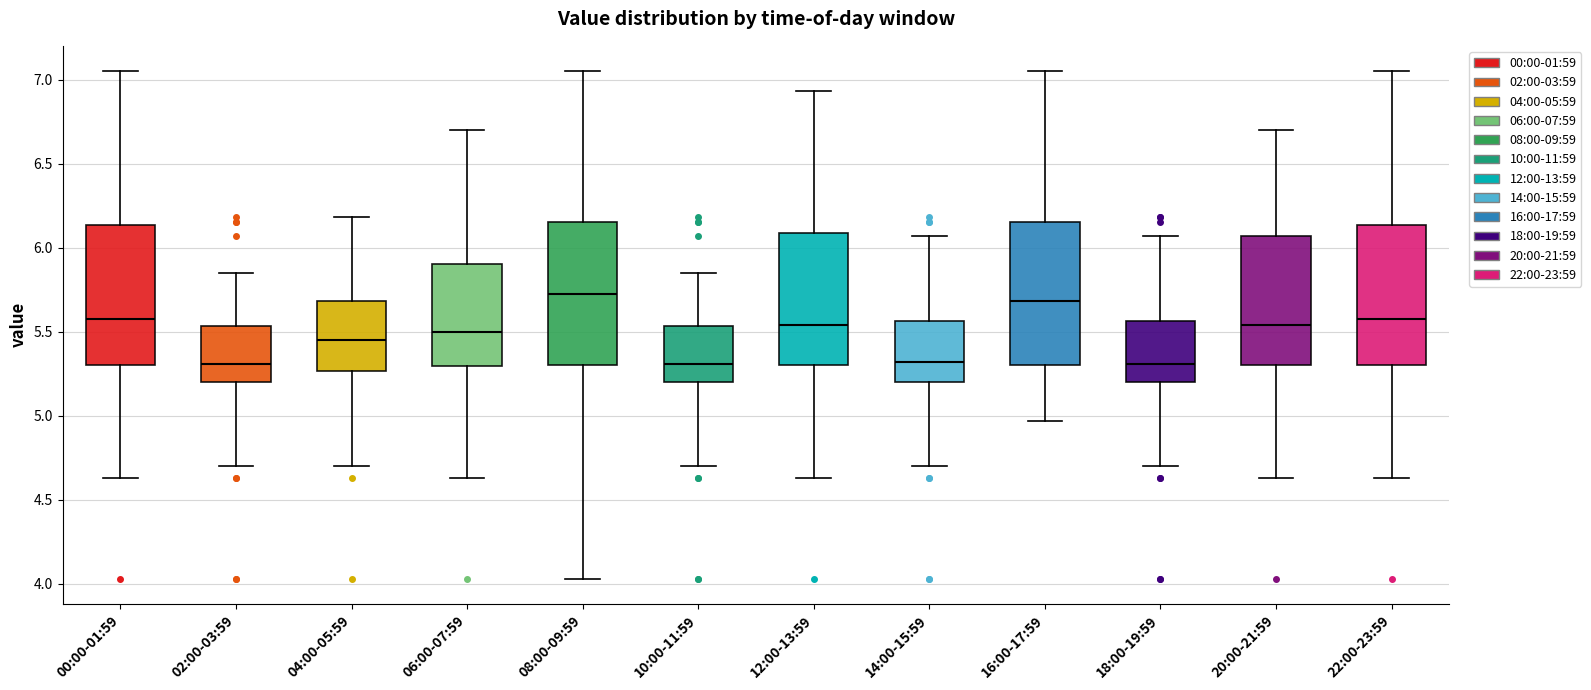

Reading left to right, transcribe this box plot: for each box, give where its median line is, the range the box spans, and where its two whiskers end, as read against the y-axis. The values are not printed on the chart, so give them approximately, as read against the axis.

00:00-01:59: median 5.60, box 5.30 to 6.15, whiskers 4.65 to 7.05
02:00-03:59: median 5.30, box 5.20 to 5.55, whiskers 4.70 to 5.85
04:00-05:59: median 5.45, box 5.25 to 5.70, whiskers 4.70 to 6.20
06:00-07:59: median 5.50, box 5.30 to 5.90, whiskers 4.65 to 6.70
08:00-09:59: median 5.75, box 5.30 to 6.15, whiskers 4.05 to 7.05
10:00-11:59: median 5.30, box 5.20 to 5.55, whiskers 4.70 to 5.85
12:00-13:59: median 5.55, box 5.30 to 6.10, whiskers 4.65 to 6.95
14:00-15:59: median 5.30, box 5.20 to 5.55, whiskers 4.70 to 6.05
16:00-17:59: median 5.70, box 5.30 to 6.15, whiskers 4.95 to 7.05
18:00-19:59: median 5.30, box 5.20 to 5.55, whiskers 4.70 to 6.05
20:00-21:59: median 5.55, box 5.30 to 6.05, whiskers 4.65 to 6.70
22:00-23:59: median 5.60, box 5.30 to 6.15, whiskers 4.65 to 7.05